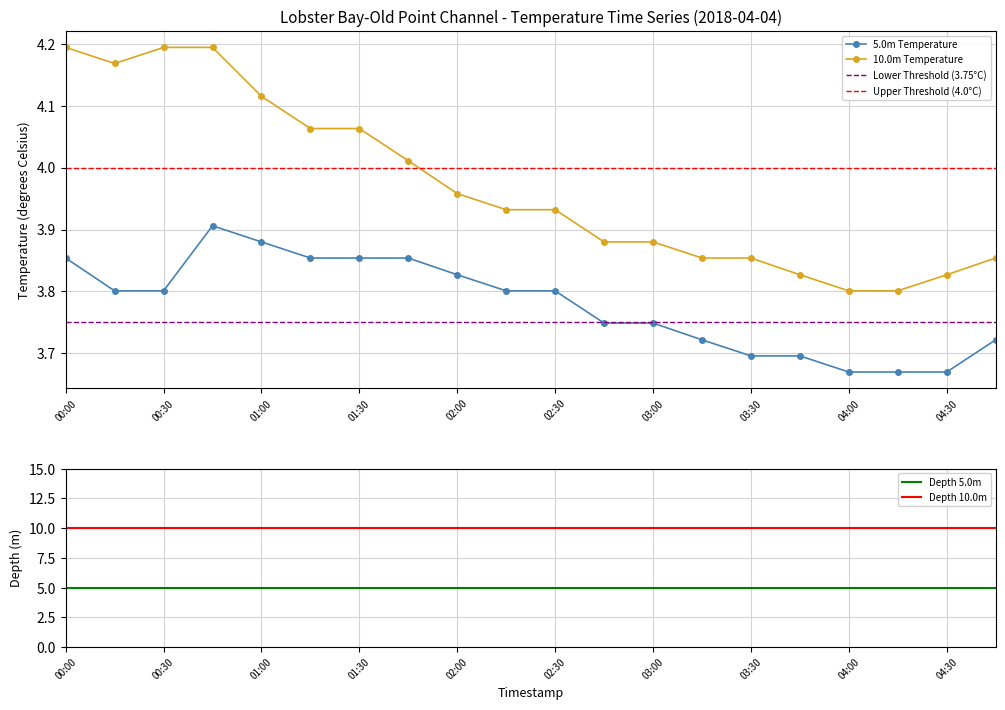

How many 5.0m Temperature values are between 3 and 4?

20